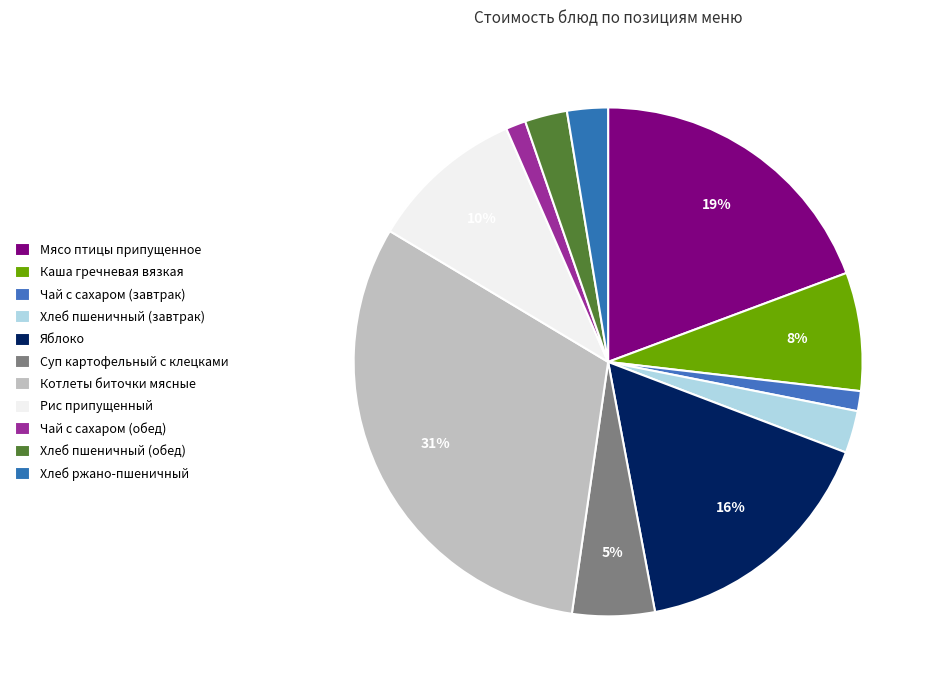

What is the ratio of the value at Яблоко to the value at Рис припущенный?

1.6